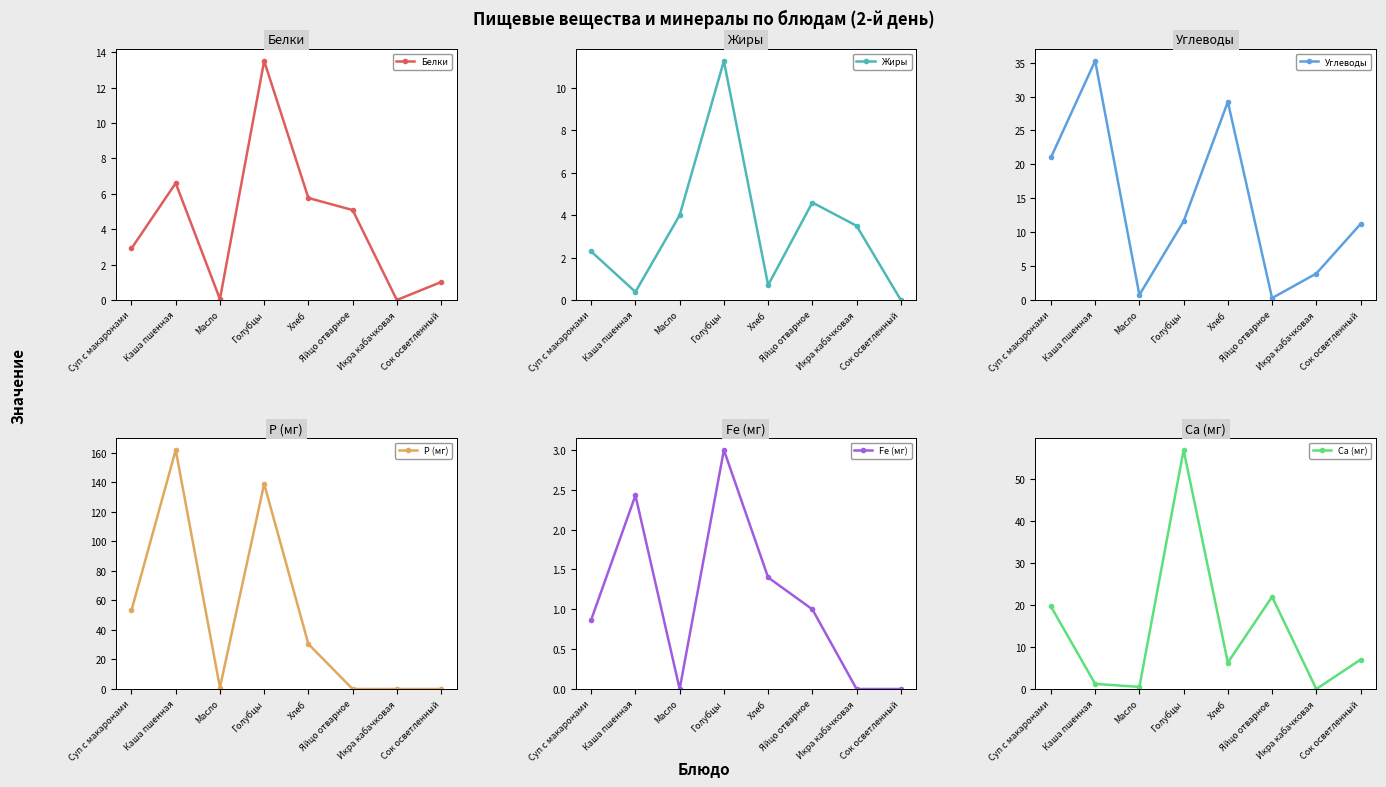

True or false: Белки has more than 1 interior local peaks.

True